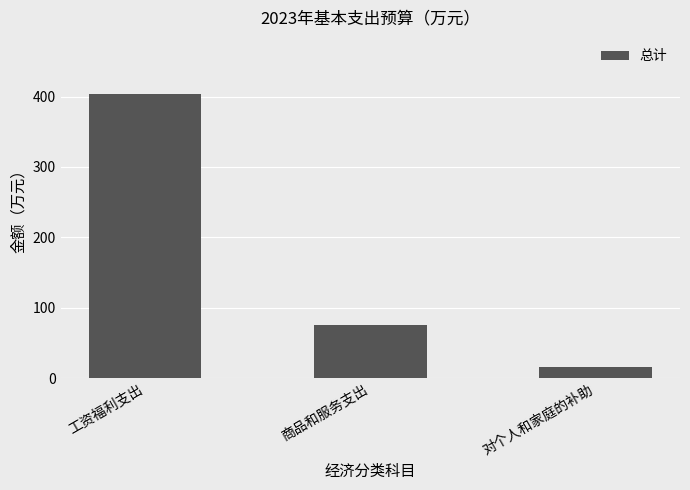

How many values exceed 75?

2